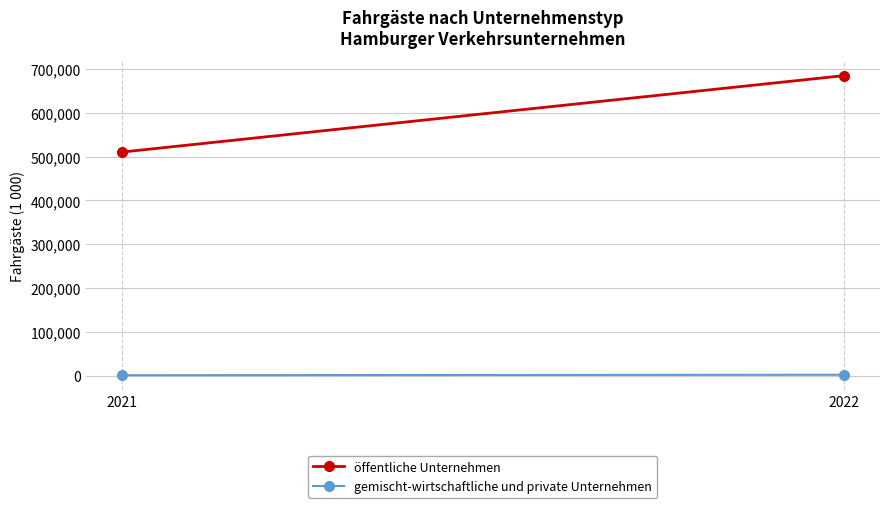

Is it true that gemischt-wirtschaftliche und private Unternehmen equals 489 at 2022?

False